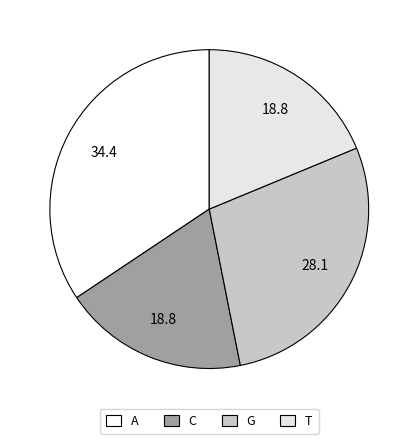

How many segments does this pie chart have?

4